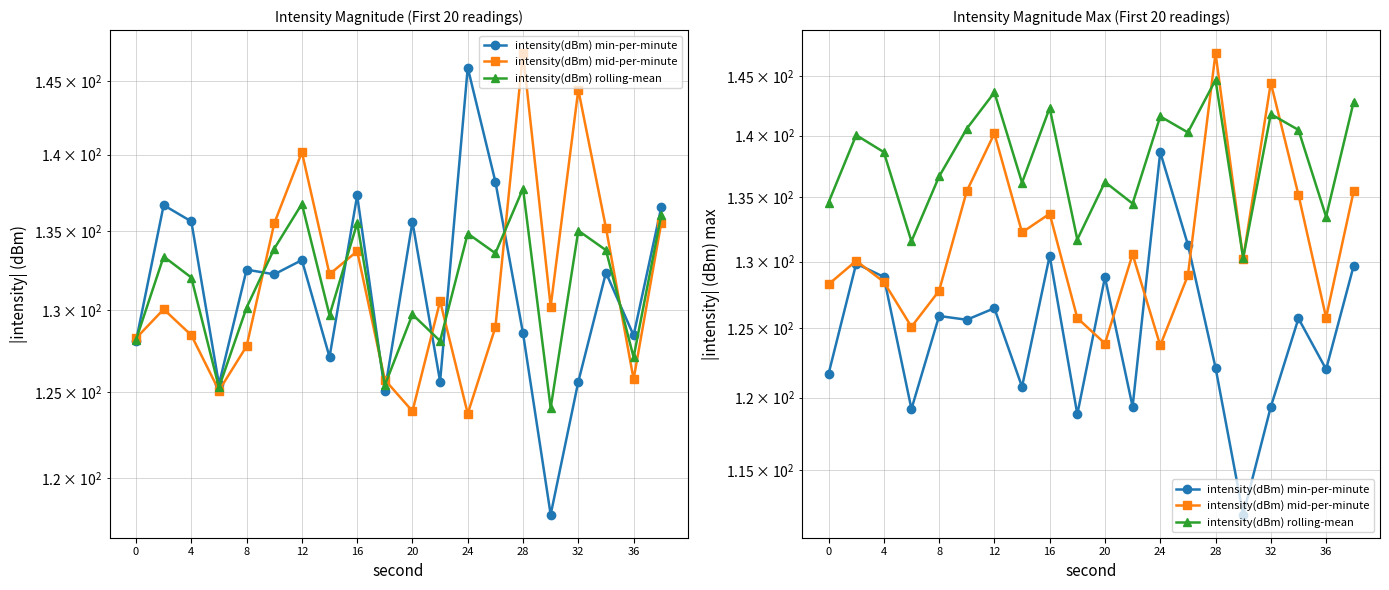

What is the spread (max minus min) of values at 16?

10.8